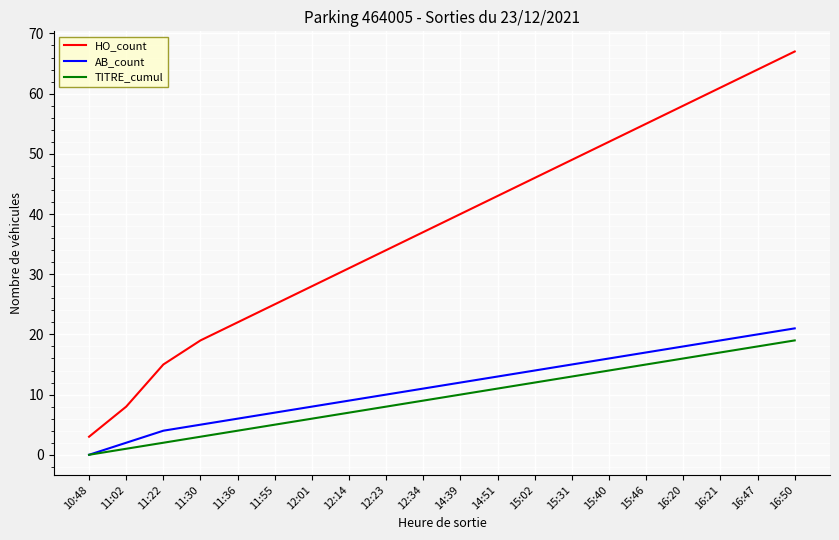

How many series are shown in this chart?

3